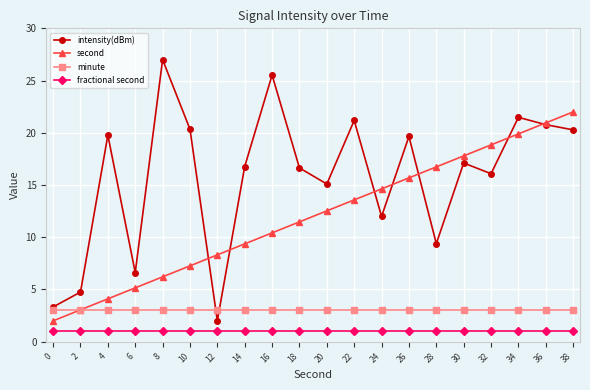

What is the maximum value for second?

22.0